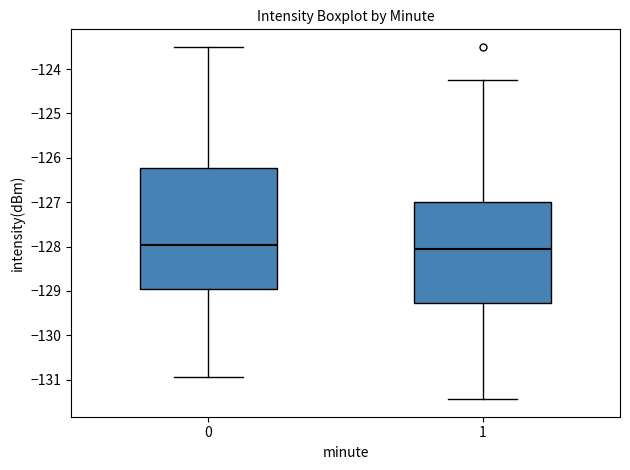

Reading left to right, read every box against the y-axis: the position of its median line, the range the box covers, and the ends of its whiskers. The values are not printed on the chart, so give them approximately, as read against the axis.

0: median -128.0, box -129.0 to -126.2, whiskers -130.9 to -123.5
1: median -128.1, box -129.3 to -127.0, whiskers -131.4 to -124.2